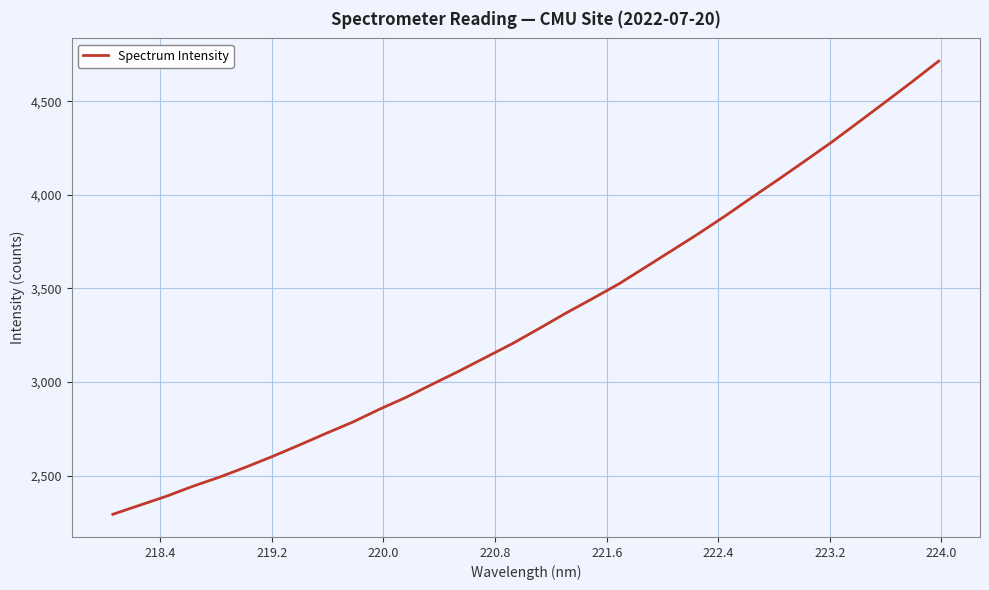

What is the difference between the maximum and minimum values?

2421.5